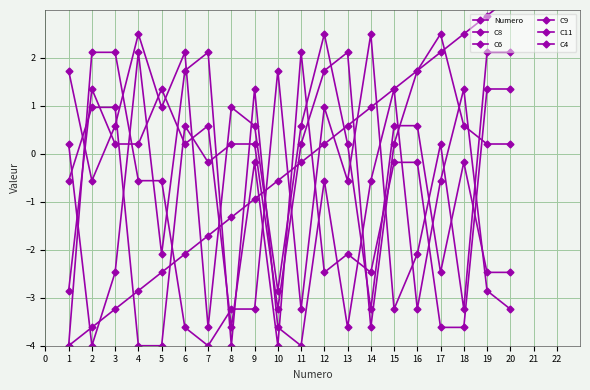

How many times do C9 and Numero cross each other?

5